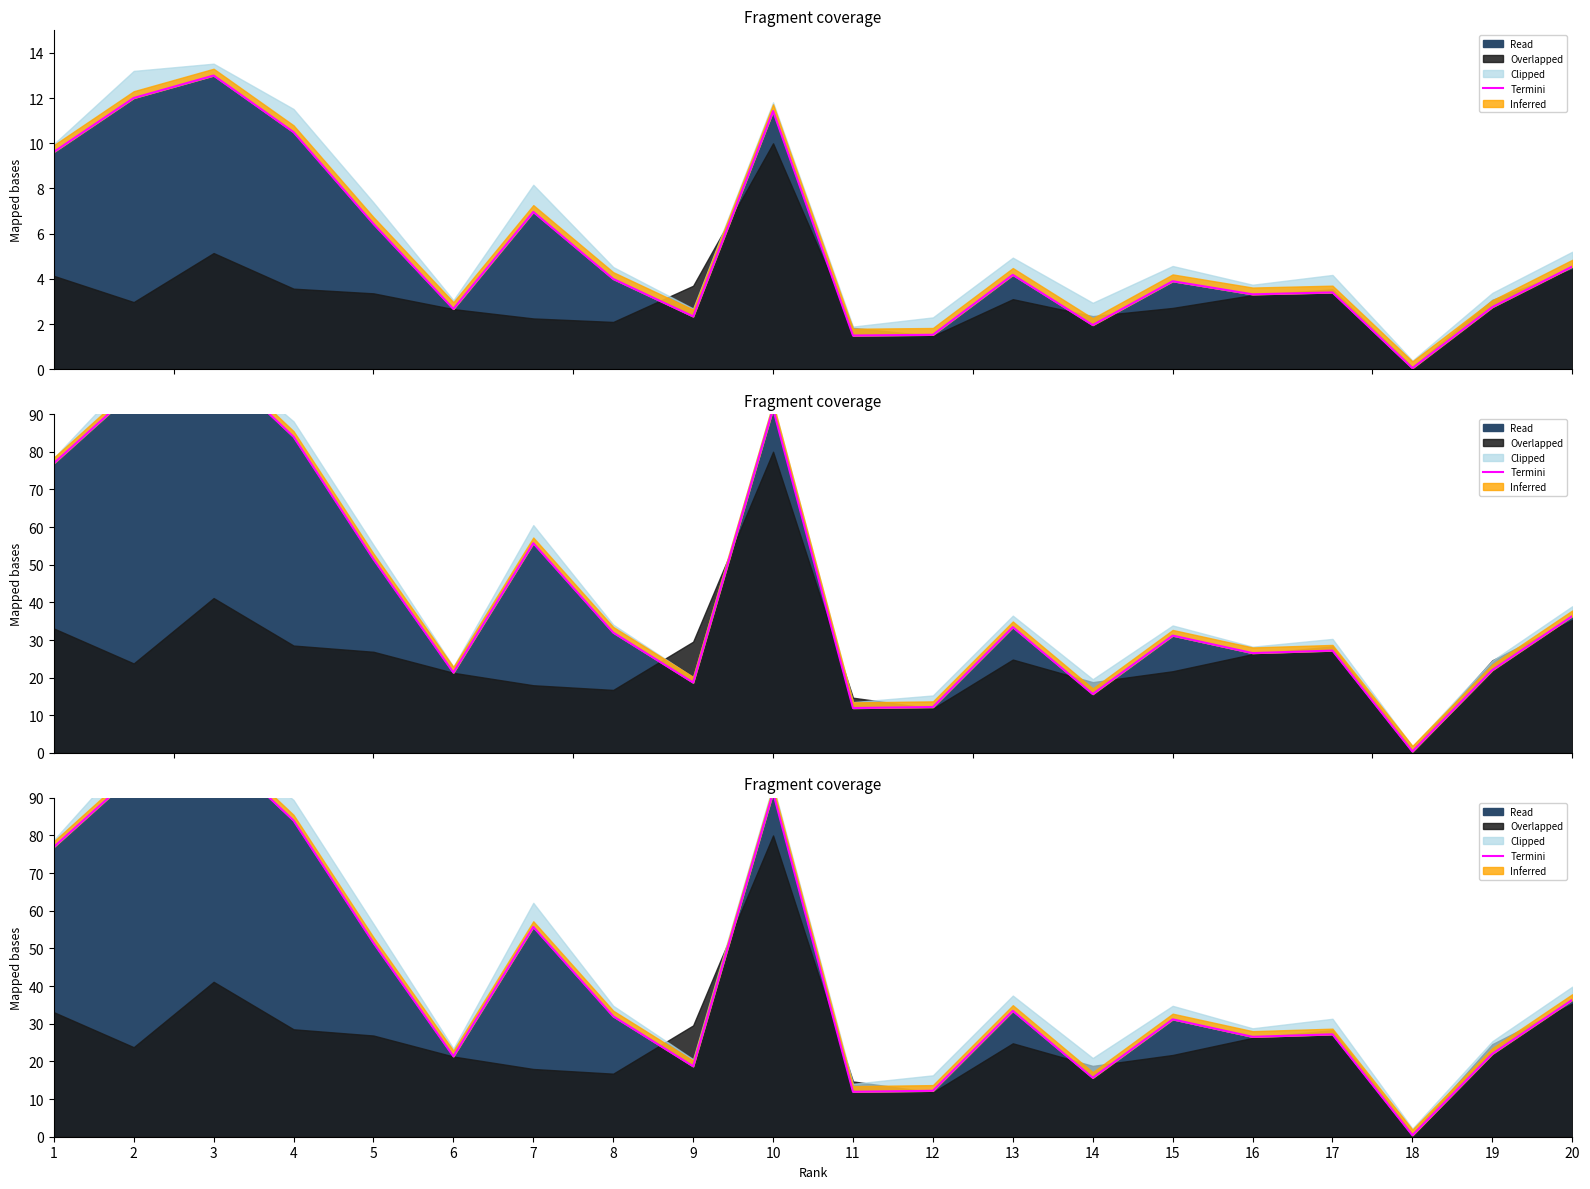

Reading left to right, list all the values displayed in this chart.

76.9	96.0	104.0	84.0	51.5	21.4	55.7	32.0	18.7	91.4	11.9	12.2	33.4	15.7	31.2	26.5	27.2	0.4	22.0	36.3